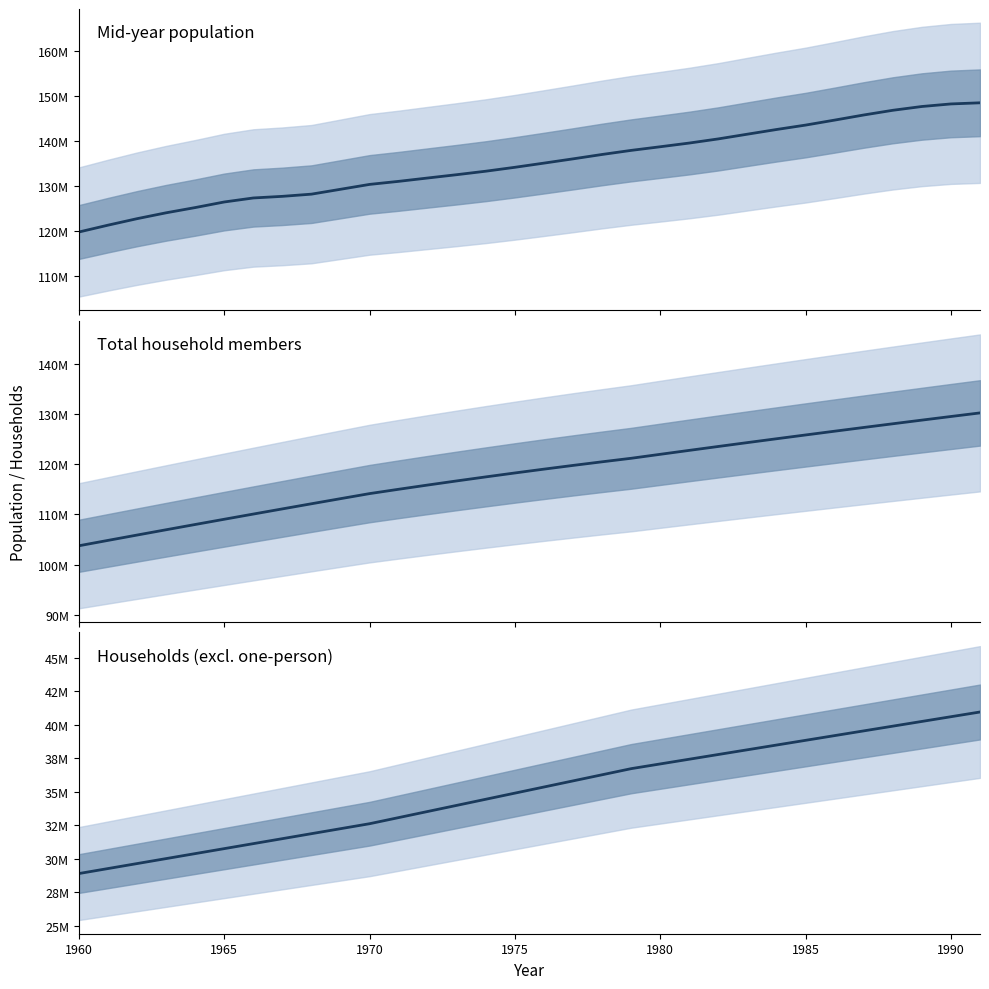

Where is Households (excl. one-person) nearest to the value 34925393?

1975